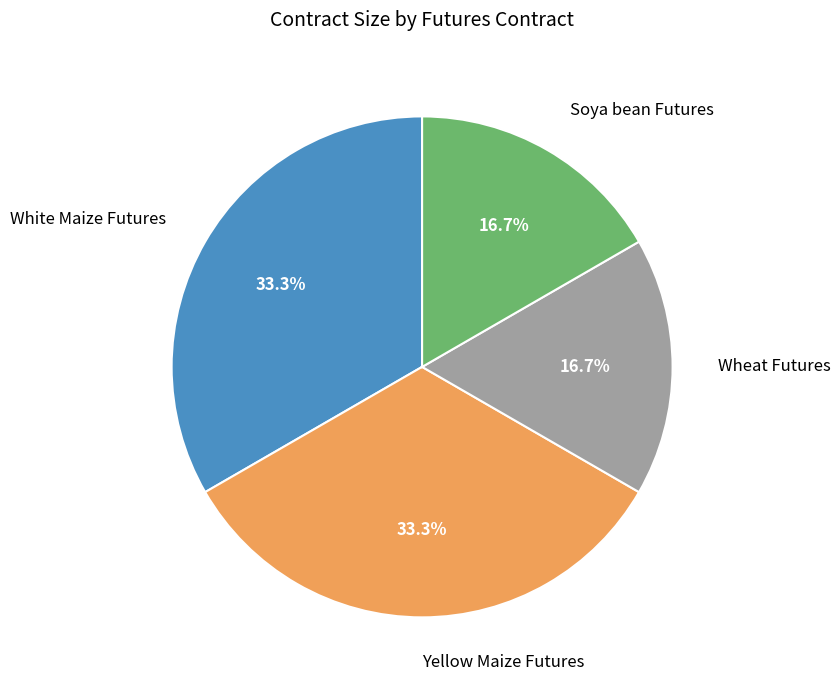

Is there a majority slice in this chart?

No